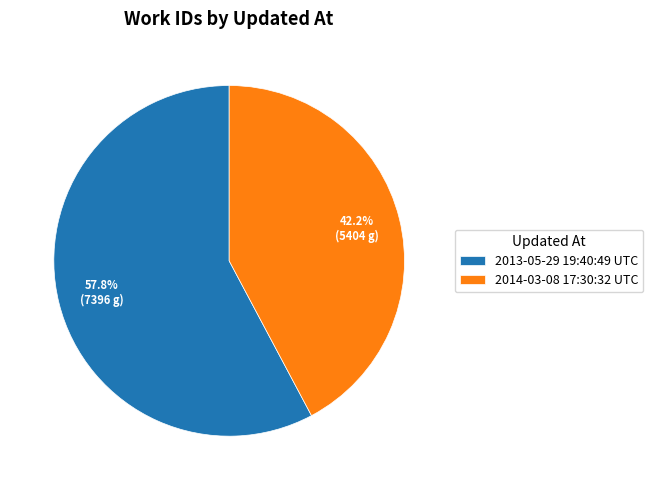

How many slices are in this pie chart?

2